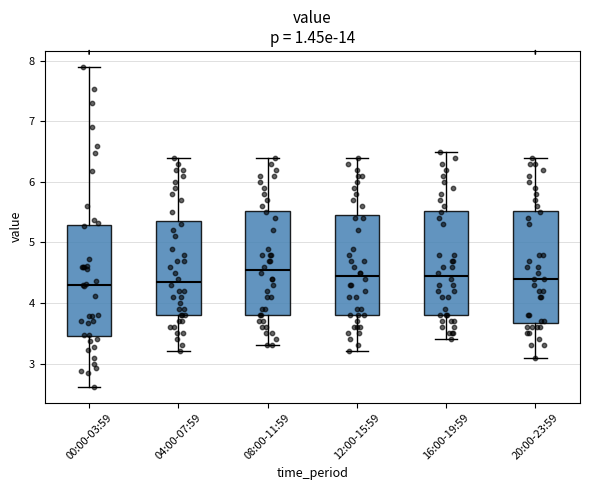

Reading left to right, read every box against the y-axis: the position of its median line, the range the box covers, and the ends of its whiskers. The values are not printed on the chart, so give them approximately, as read against the axis.

00:00-03:59: median 4.3, box 3.5 to 5.3, whiskers 2.6 to 7.9
04:00-07:59: median 4.4, box 3.8 to 5.4, whiskers 3.2 to 6.4
08:00-11:59: median 4.6, box 3.8 to 5.5, whiskers 3.3 to 6.4
12:00-15:59: median 4.5, box 3.8 to 5.5, whiskers 3.2 to 6.4
16:00-19:59: median 4.5, box 3.8 to 5.5, whiskers 3.4 to 6.5
20:00-23:59: median 4.4, box 3.7 to 5.5, whiskers 3.1 to 6.4